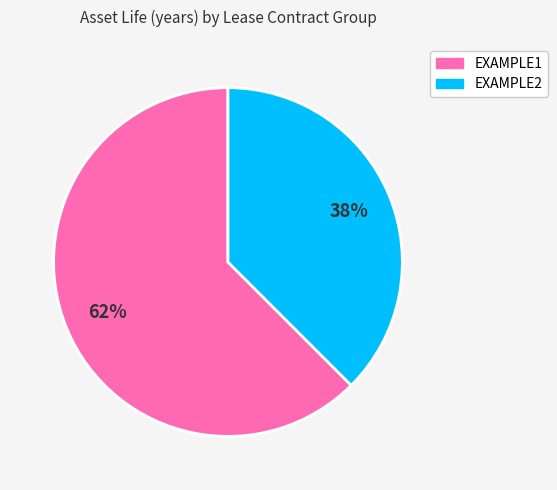

Is there any slice that represents more than half of the pie?

Yes